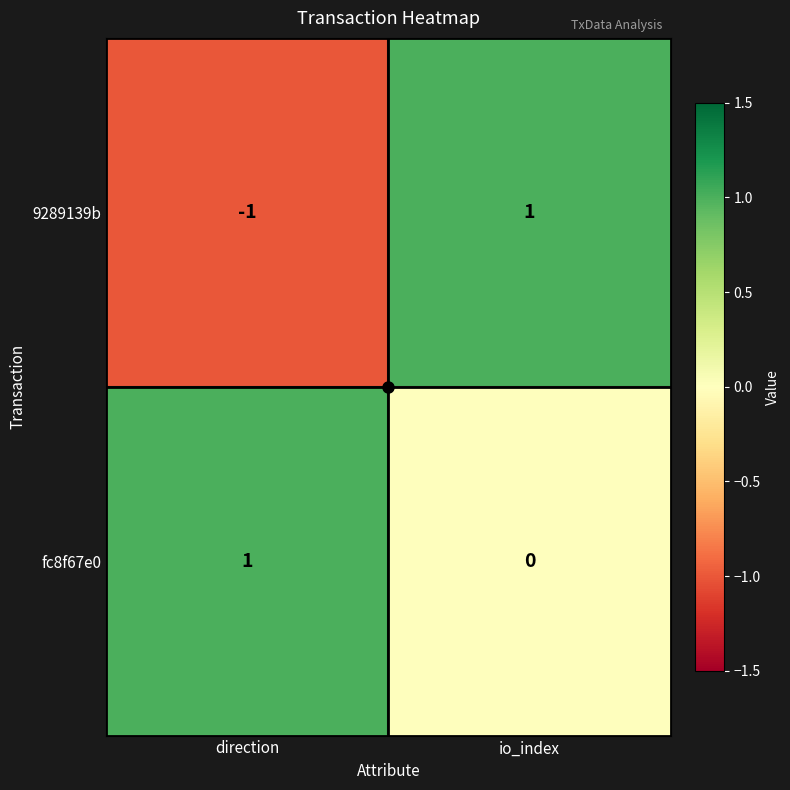

At which category does the chart reach its minimum across all series?

direction